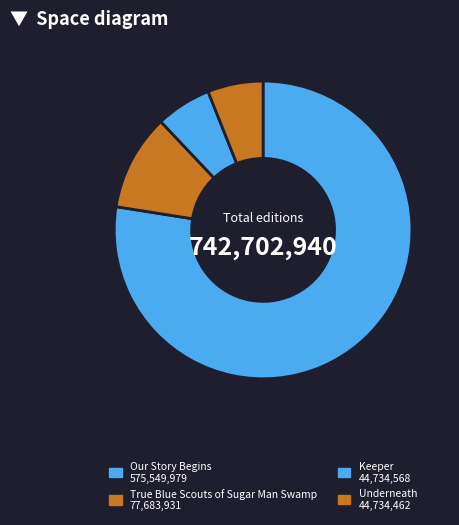

Is it true that Keeper is 6% of the pie?

True